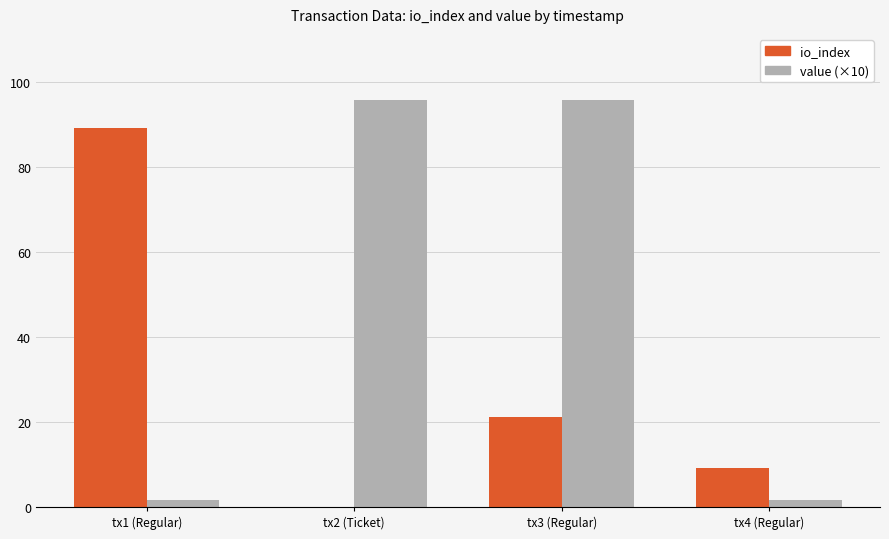

The value of io_index at tx3 (Regular) is 21.0. True or false?

True